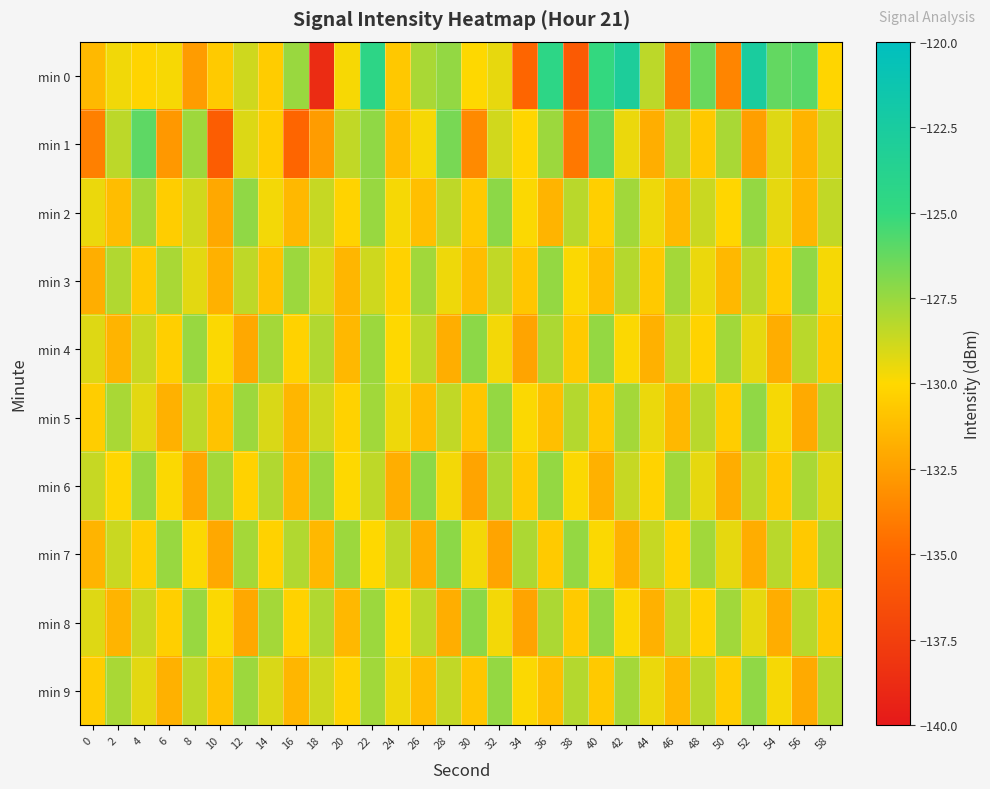

What is the smallest value displayed?

-138.7